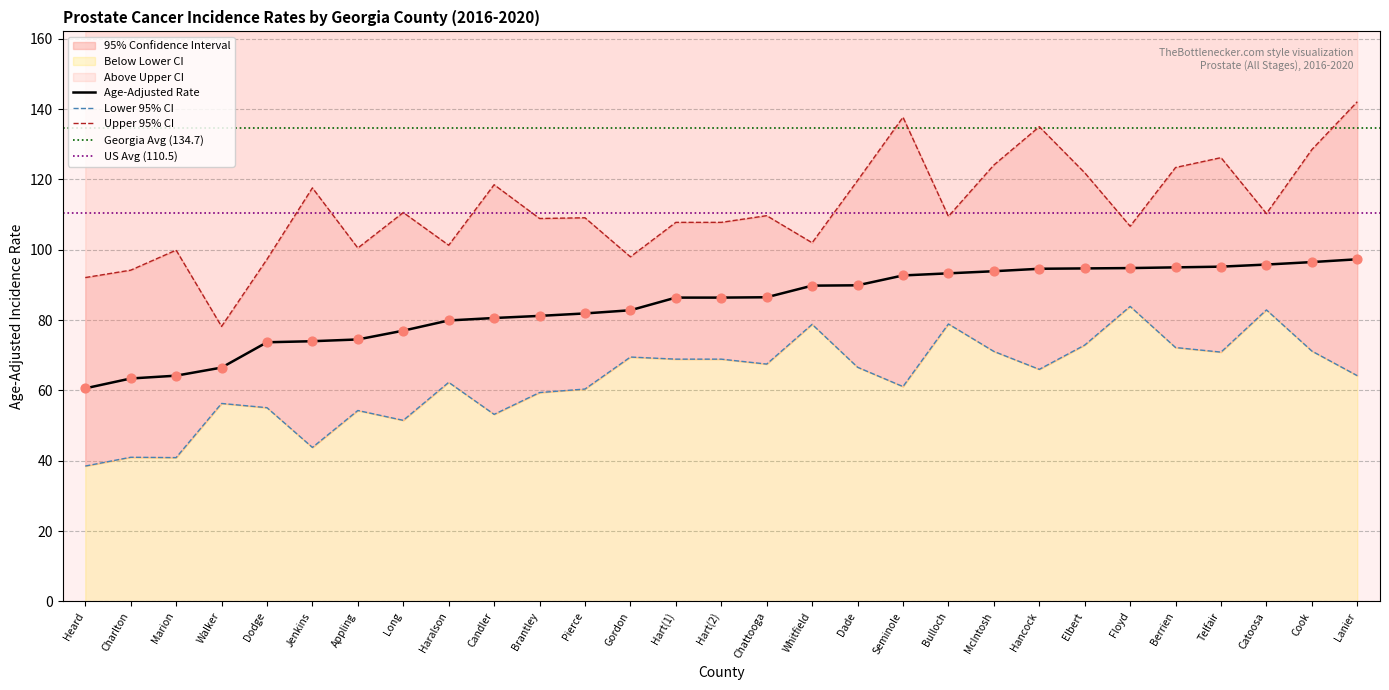

Is it true that Age-Adjusted Rate equals 47.4 at Candler?

False